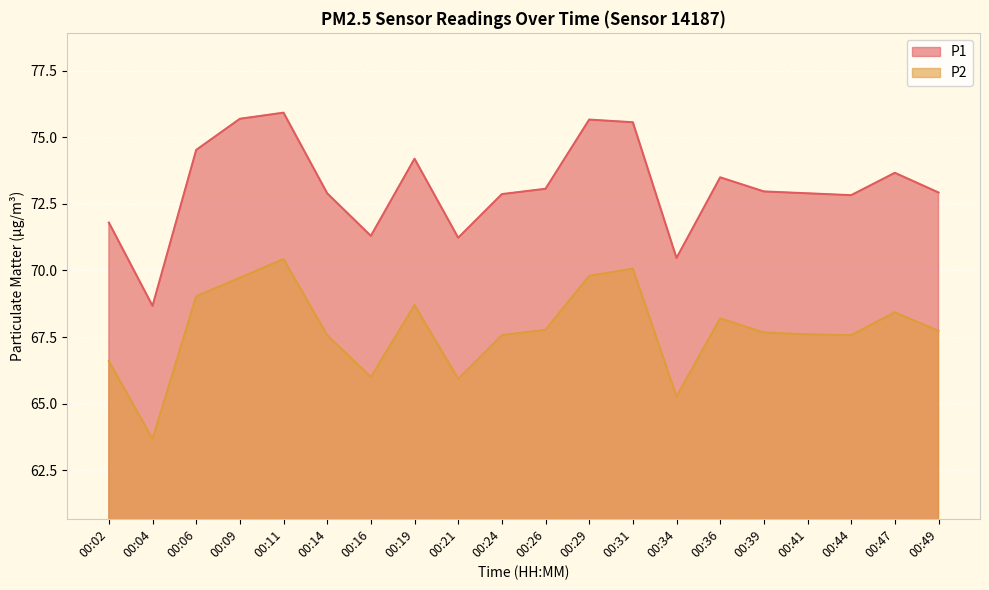

Is the value of P2 at 00:44 greater than the value of P1 at 00:11?

No